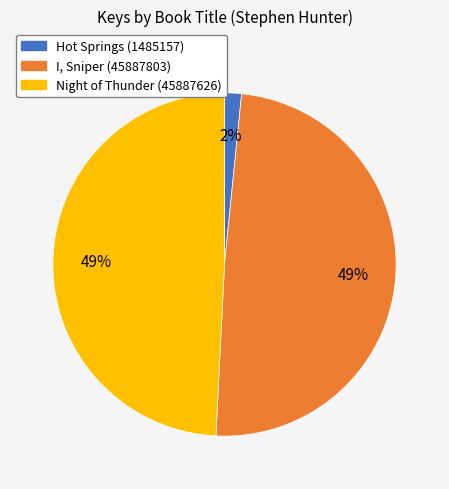

Which category has the smallest portion of the pie?

Hot Springs